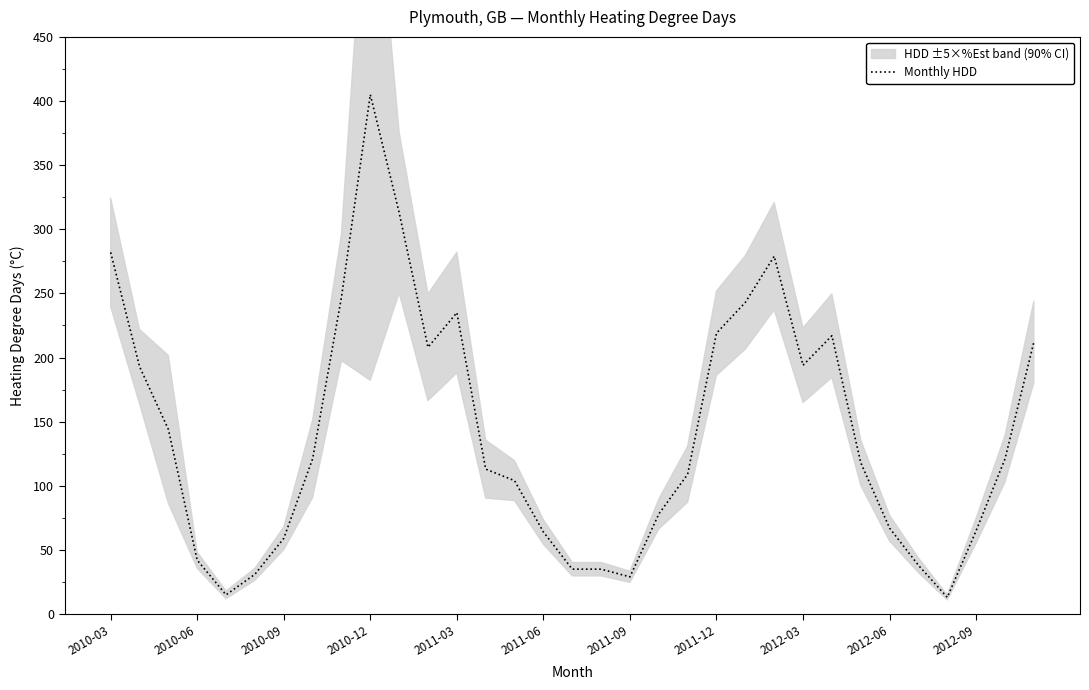

Is it true that the value at 29 is 19?

False